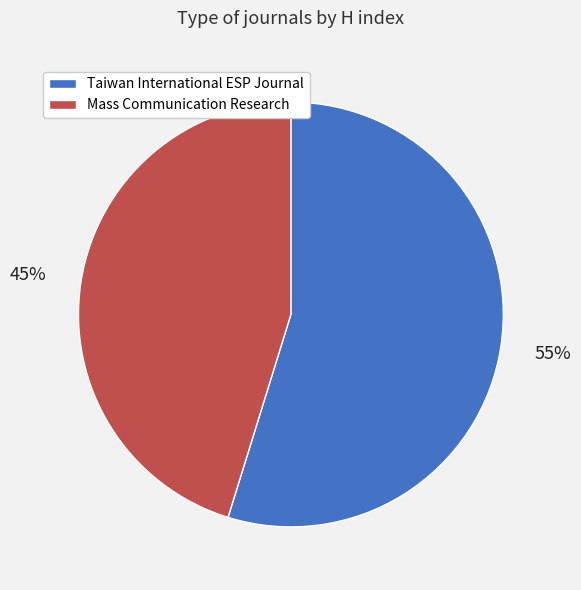

How many segments does this pie chart have?

2